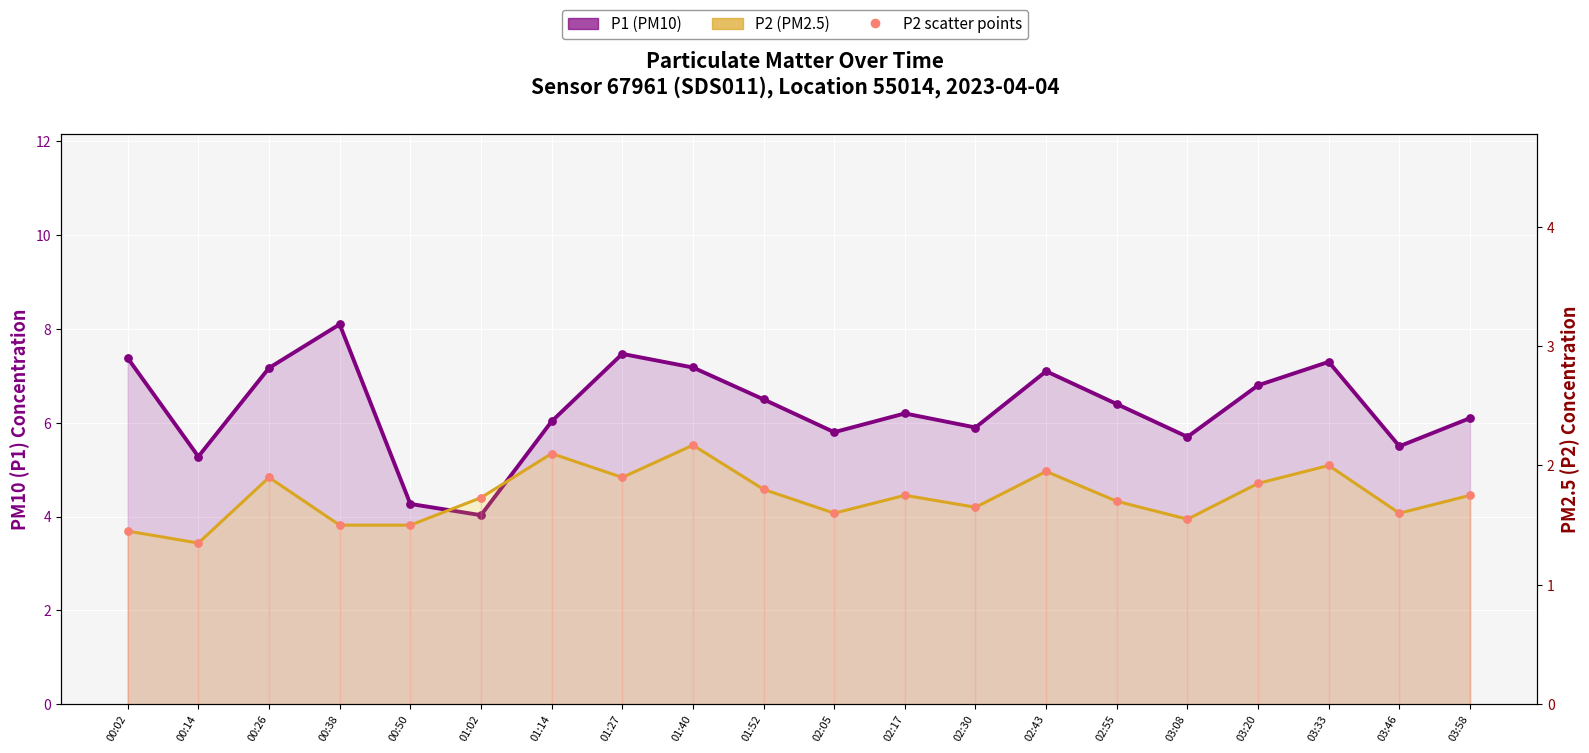

At which category is the sum across all series the highest?

00:38